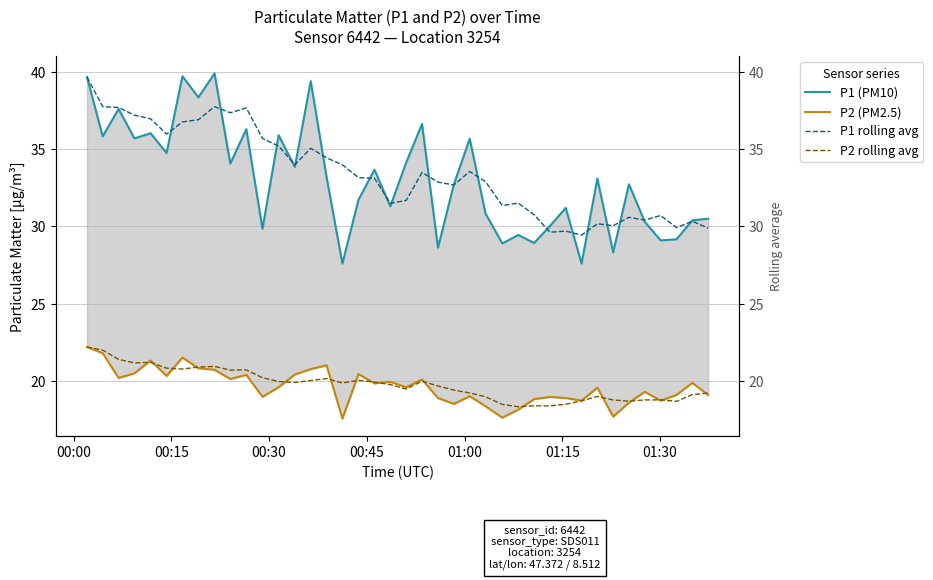

True or false: P2 (PM2.5) and P1 (PM10) intersect in this chart.

False